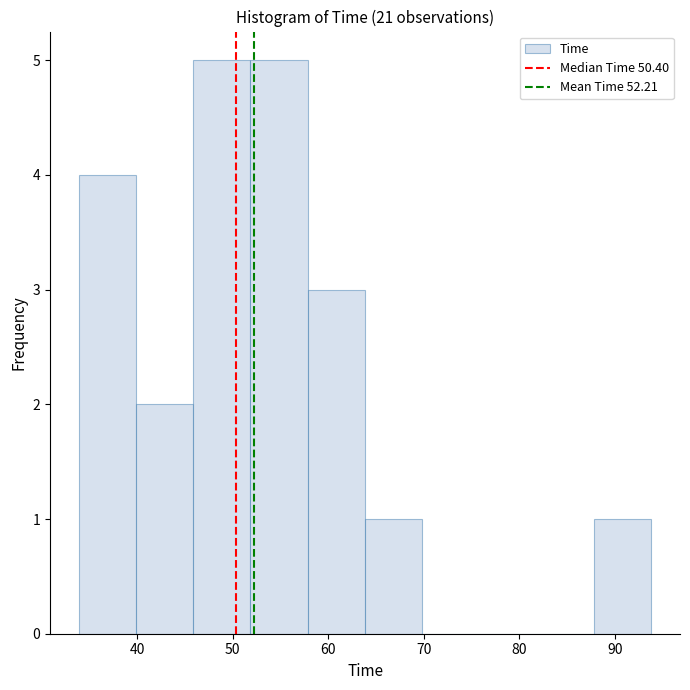

Reading left to right, transcribe this chart: for each bar, give the range it covers on the x-axis and its height. Neither the bar edges nor the heights are printed on the chart, so give them approximately, as read against the axes.

34 to 40: 4
40 to 46: 2
46 to 52: 5
52 to 58: 5
58 to 64: 3
64 to 70: 1
70 to 76: 0
76 to 82: 0
82 to 88: 0
88 to 94: 1